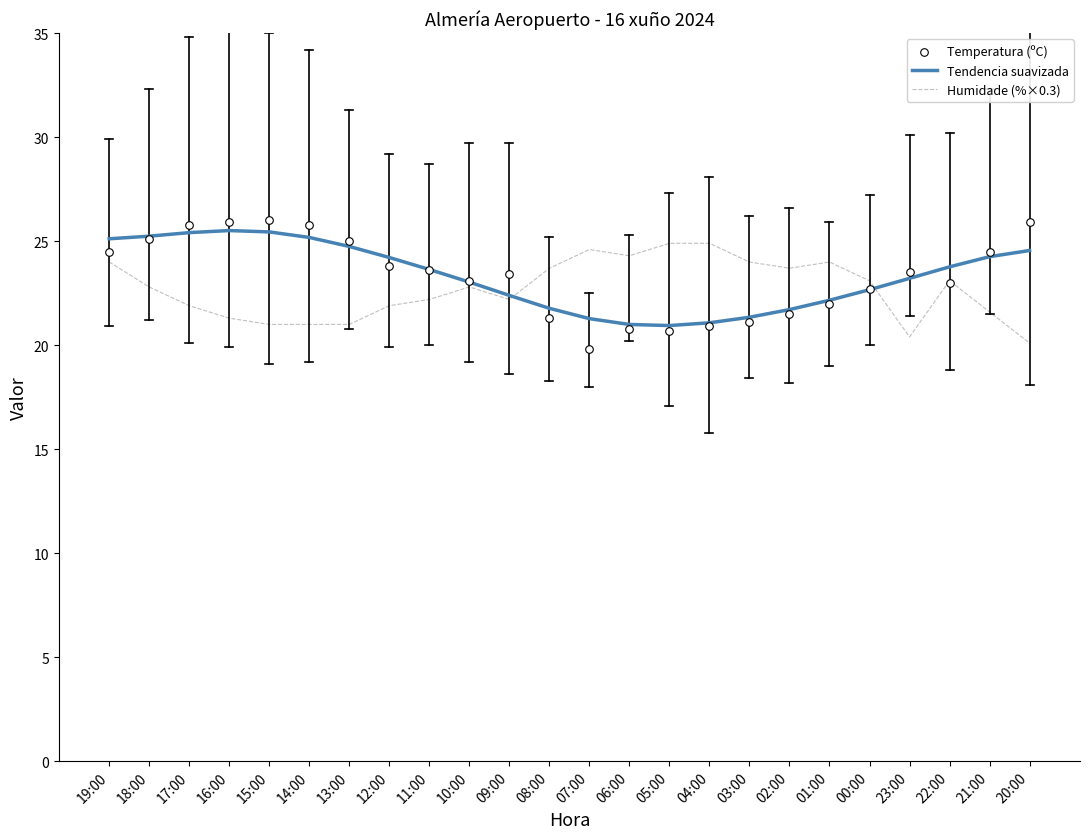

Which series has the largest total across all categories?

Tendencia suavizada